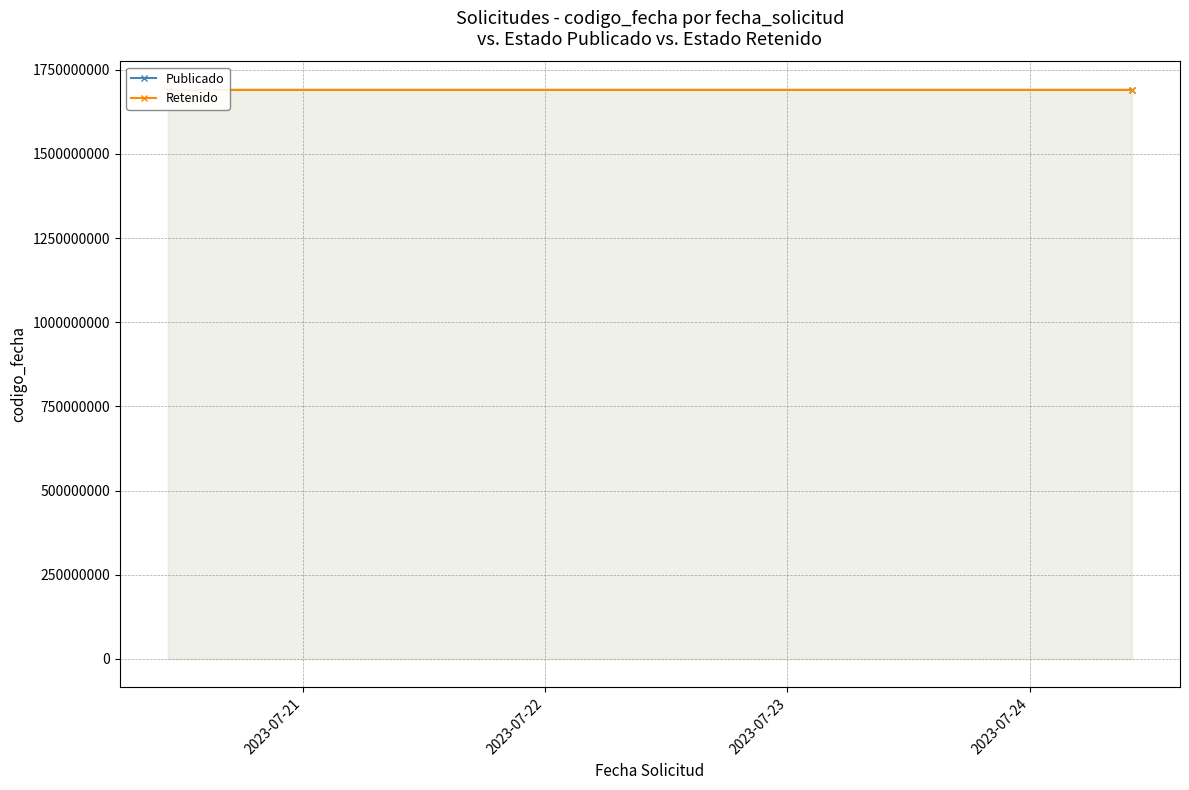

Which category has the lowest value across all series?

2023-07-22